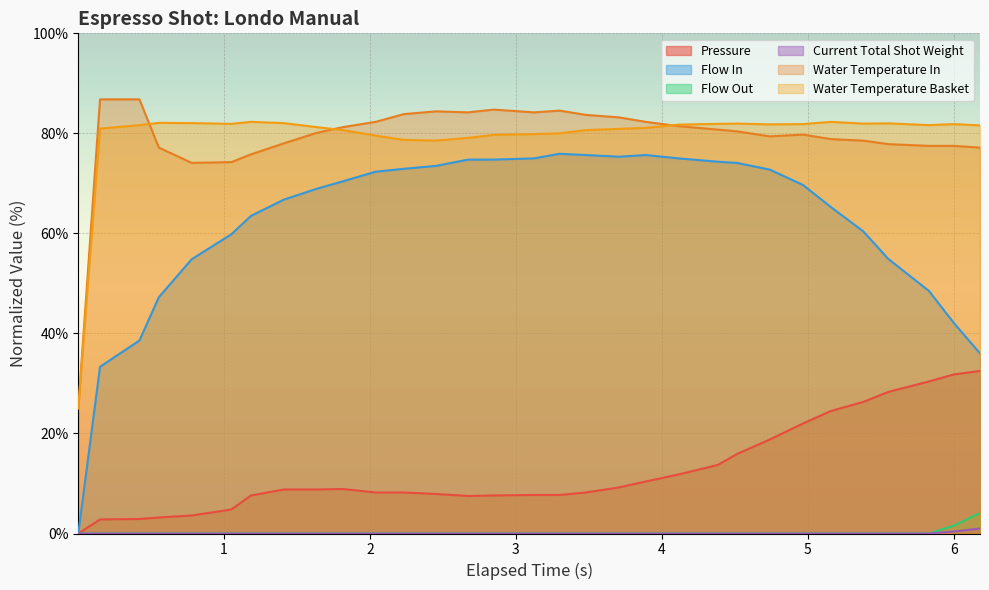

At which label does water_temperature_in first exceed 80?

0.151